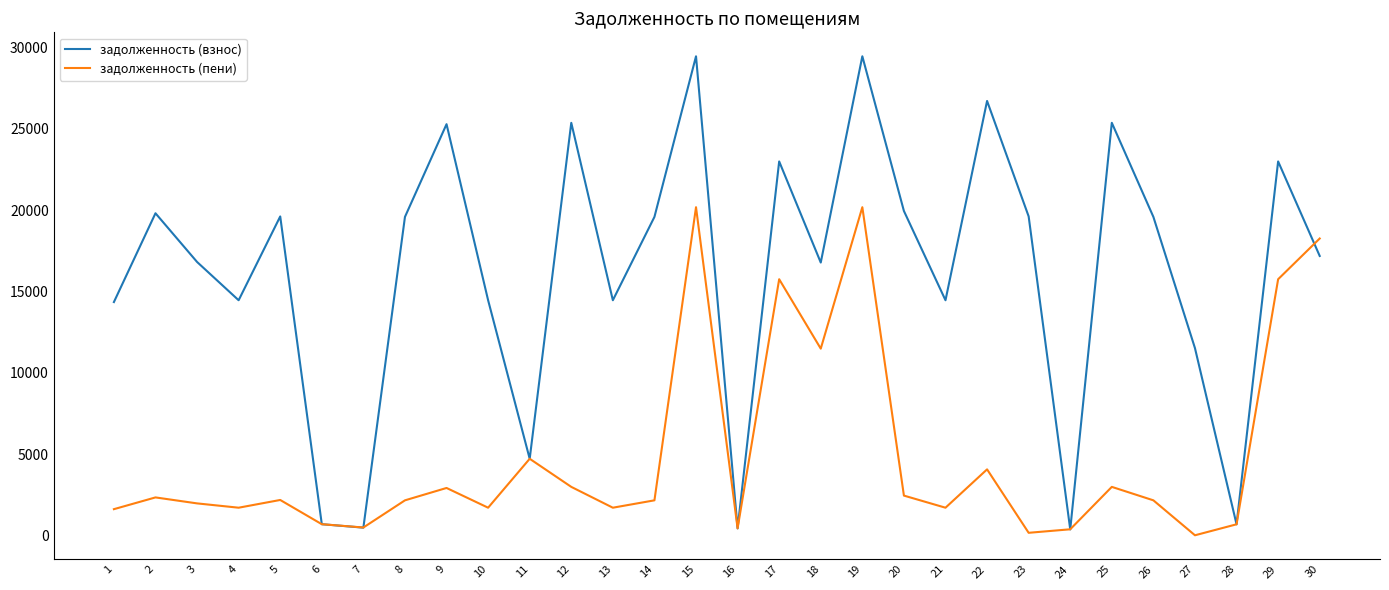

Between 26 and 30, which series saw the biggest shift?

задолженность (пени)